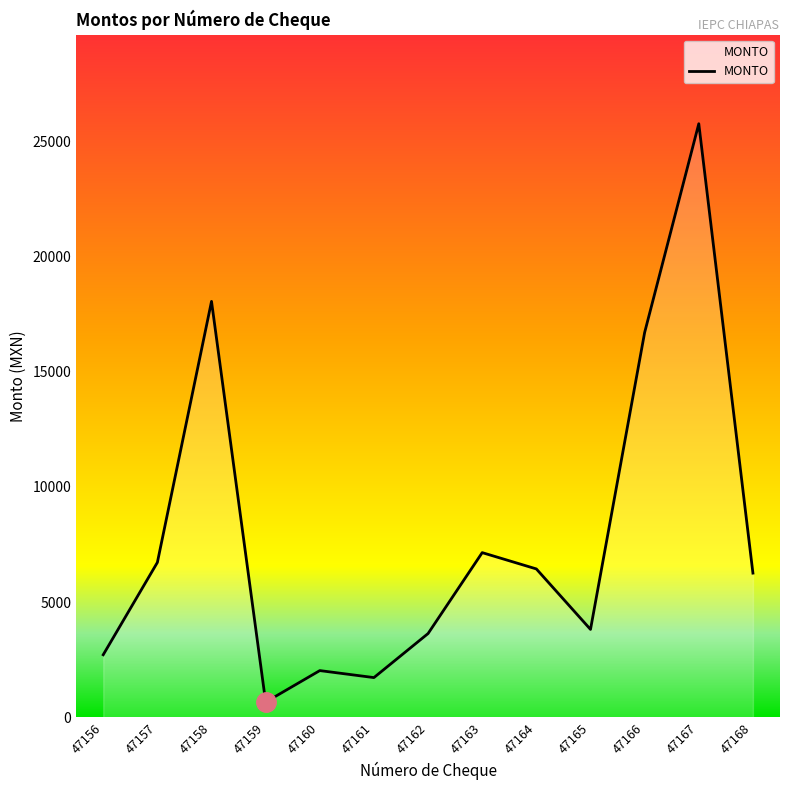

What is the smallest value displayed?

665.0